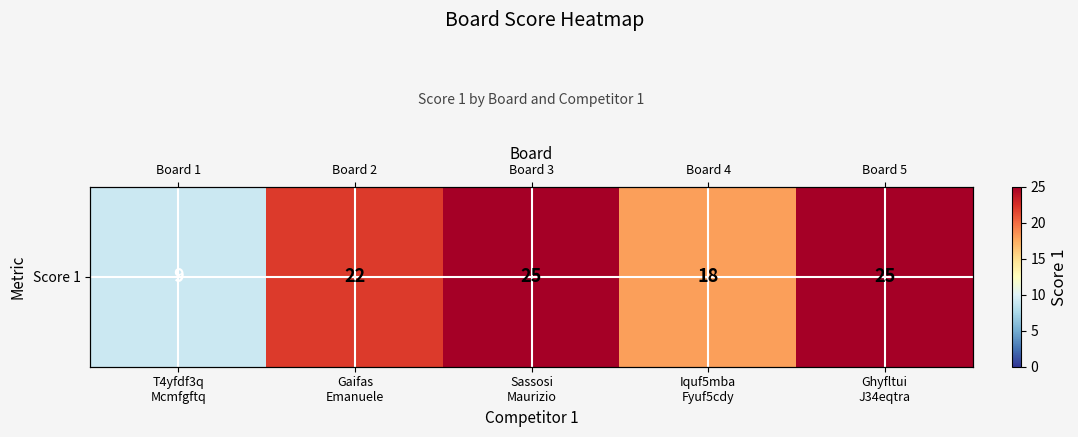

The value at T4yfdf3q
Mcmfgftq is 3. True or false?

False